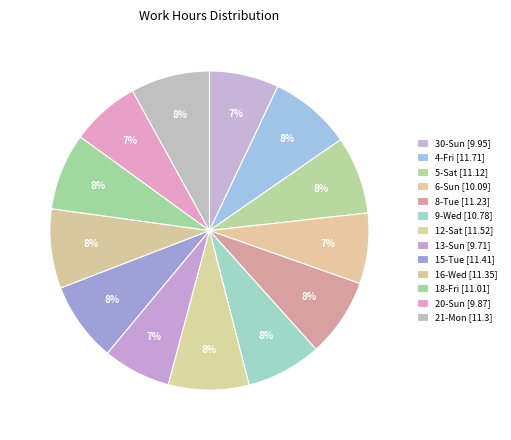

To the nearest percent, what portion does 12-Sat represent?

8%